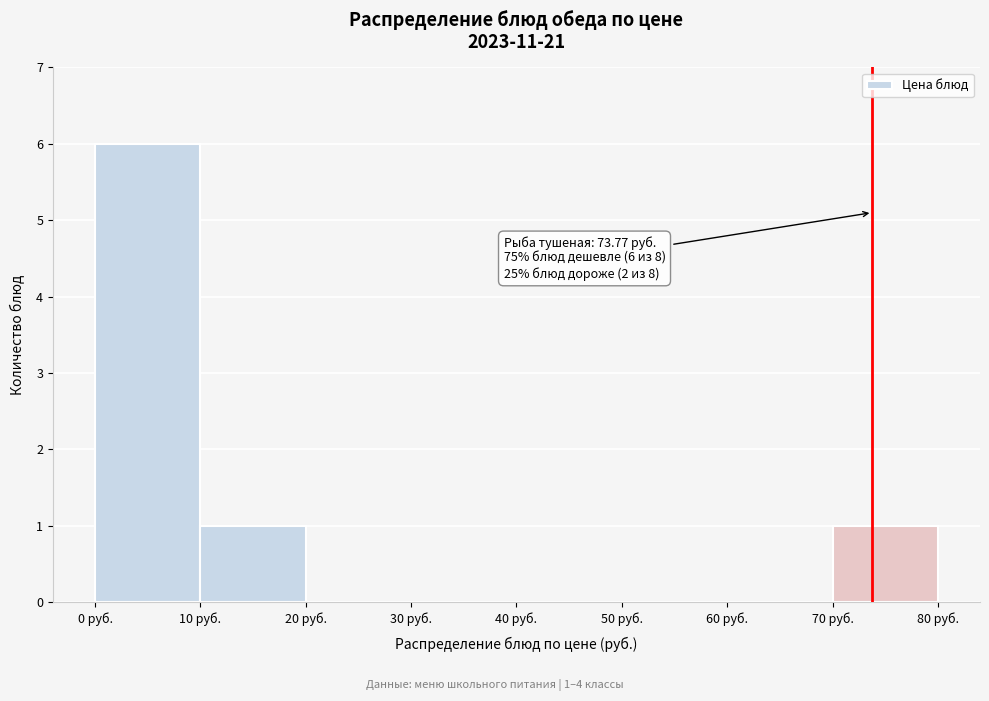

Over which range of the x-axis is the bar tallest?

0 to 10